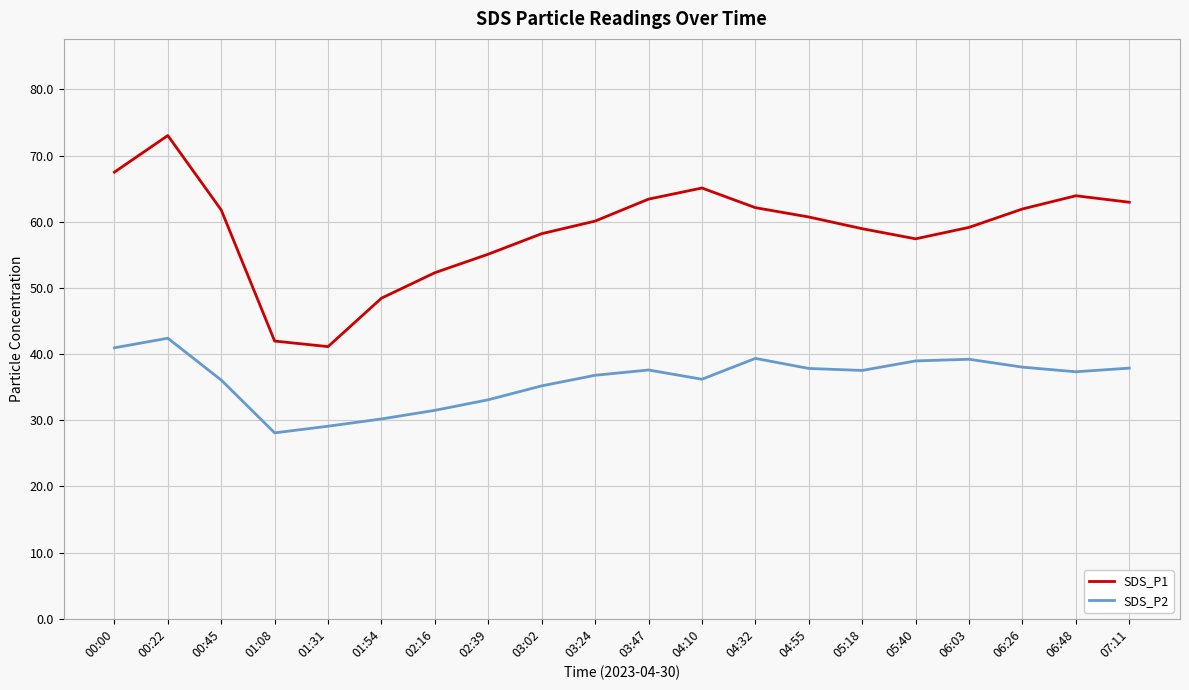

True or false: SDS_P2 and SDS_P1 cross at least once.

False